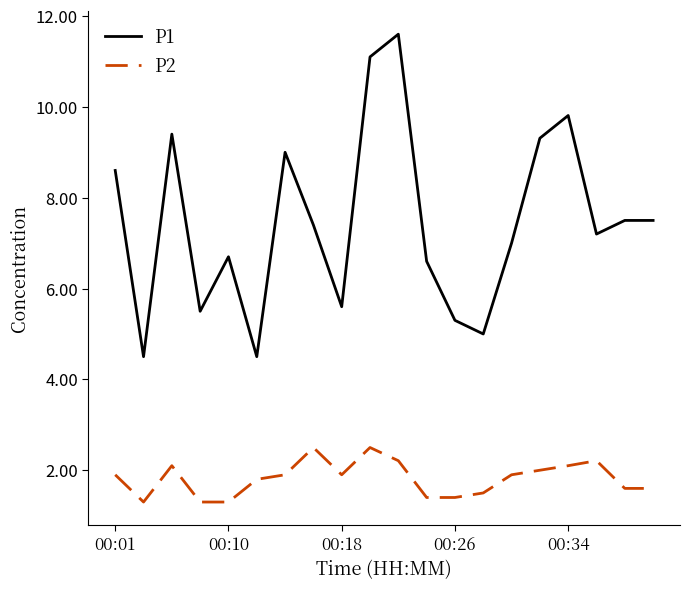

Reading left to right, extract all data points from this chart.

P1: 8.6	4.5	9.4	5.5	6.7	4.5	9.0	7.4	5.6	11.1	11.6	6.6	5.3	5.0	7.0	9.3	9.8	7.2	7.5	7.5
P2: 1.9	1.3	2.1	1.3	1.3	1.8	1.9	2.5	1.9	2.5	2.2	1.4	1.4	1.5	1.9	2.0	2.1	2.2	1.6	1.6